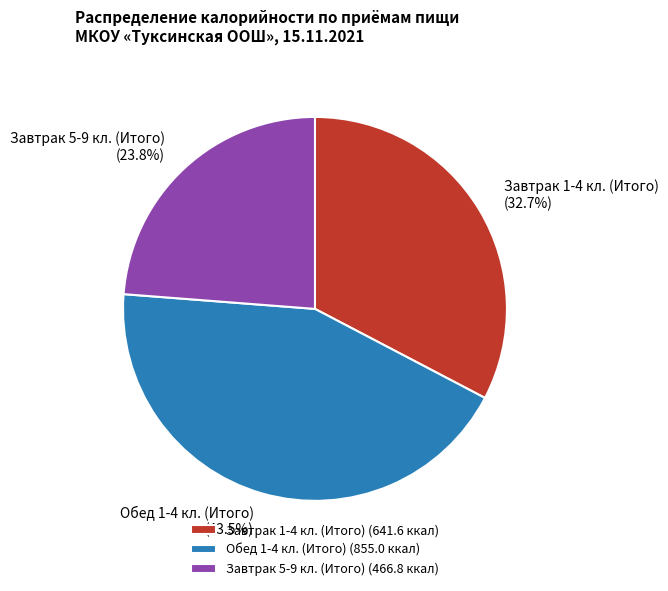

What percentage is the Завтрак 1-4 кл. (Итого) slice, to the nearest percent?

33%